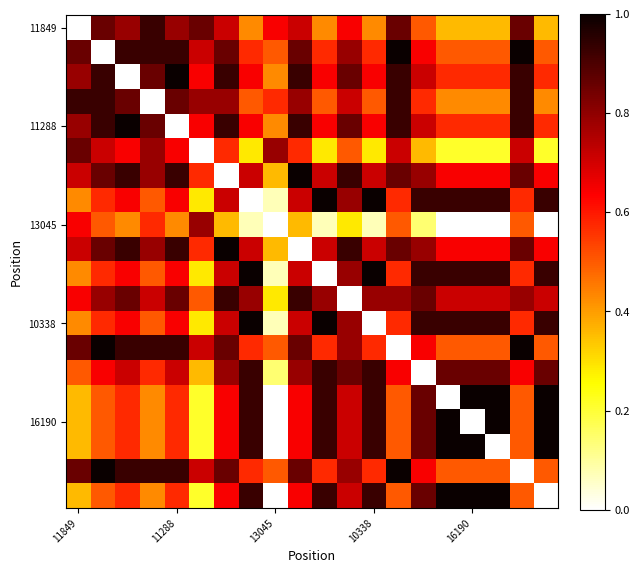

Which category has the lowest value across all series?

11849